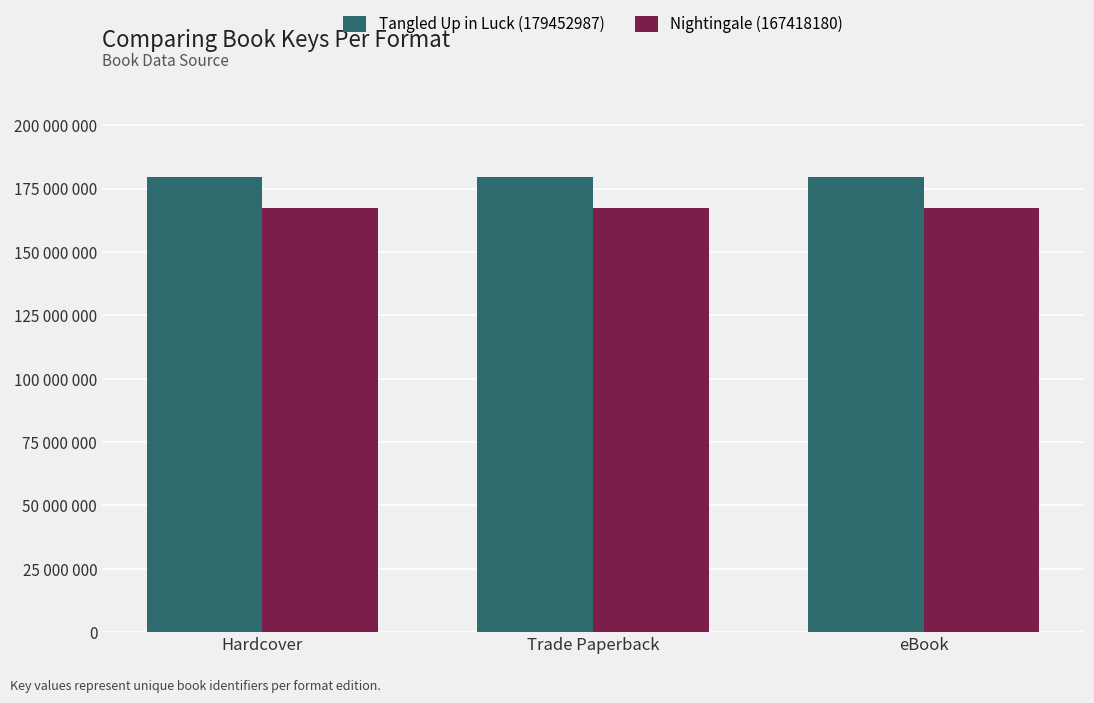

Reading right to left, transcribe all the data shown in this chart.

Tangled Up in Luck (179452987): eBook=179452987	Trade Paperback=179452987	Hardcover=179452987
Nightingale (167418180): eBook=167418180	Trade Paperback=167418180	Hardcover=167418180